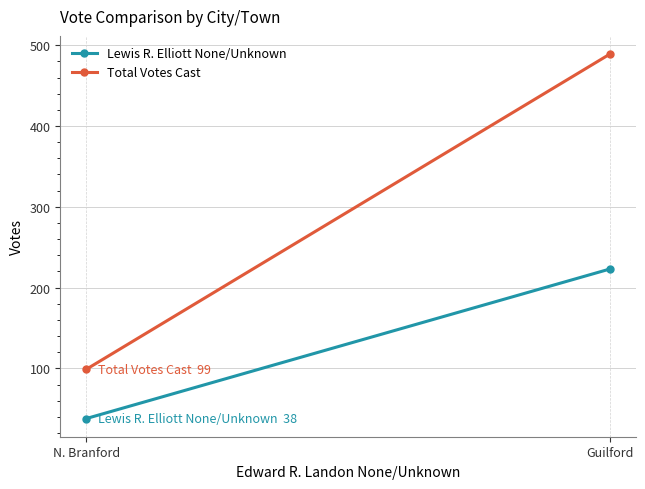

The Lewis R. Elliott None/Unknown series shows 38 at N. Branford. True or false?

True